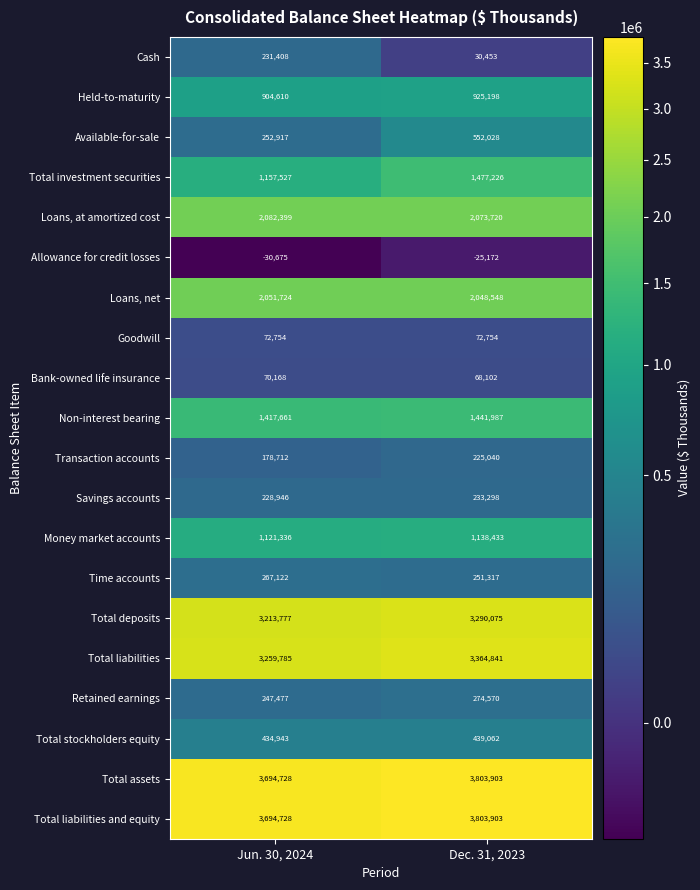

The value of Held-to-maturity at Dec. 31, 2023 is 925198. True or false?

True